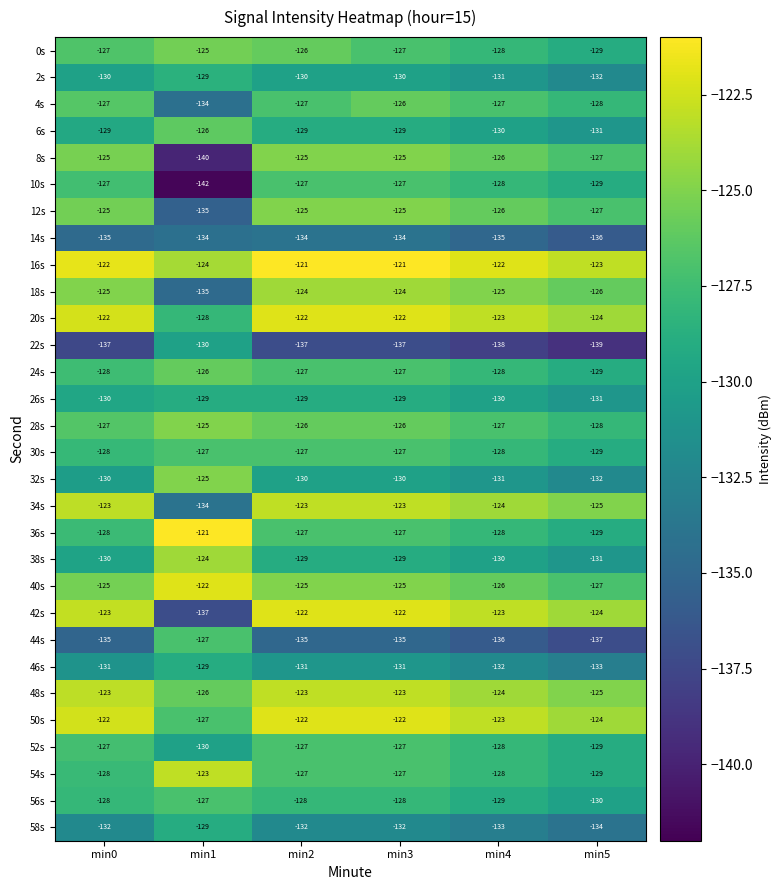

What is the sum of all 44s values?

-805